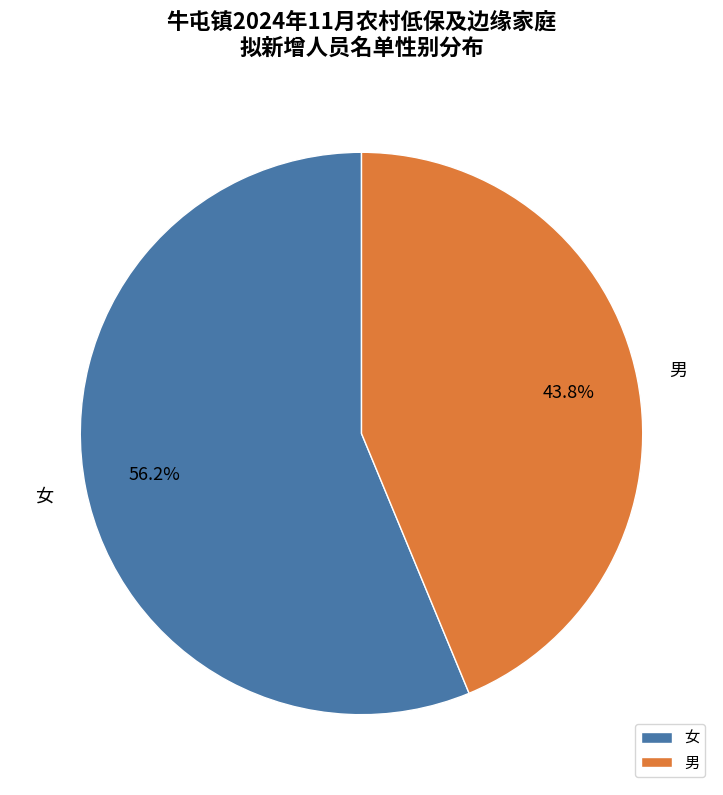

What percentage is the 女 slice, to the nearest percent?

56%